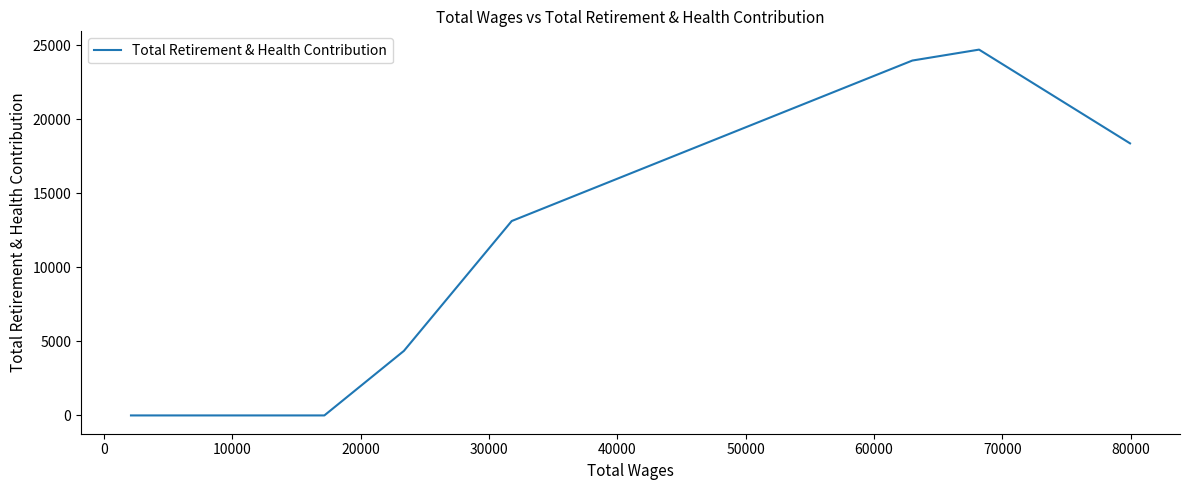

What is the label of the 6th point from the left?

40000